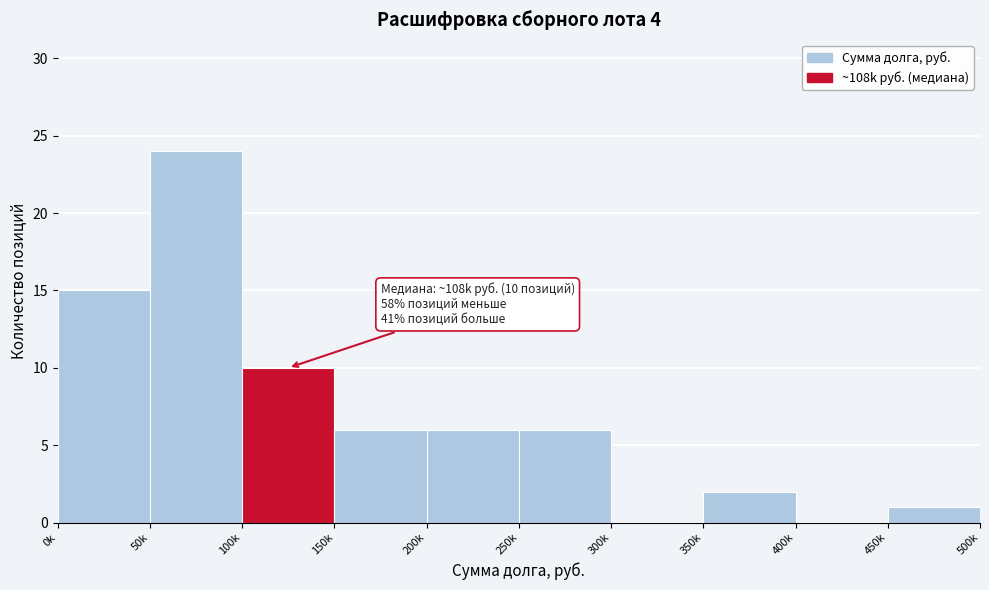

Reading left to right, list all the values displayed in this chart.

0k=15	50k=24	100k=10	150k=6	200k=6	250k=6	300k=0	350k=2	400k=0	450k=1